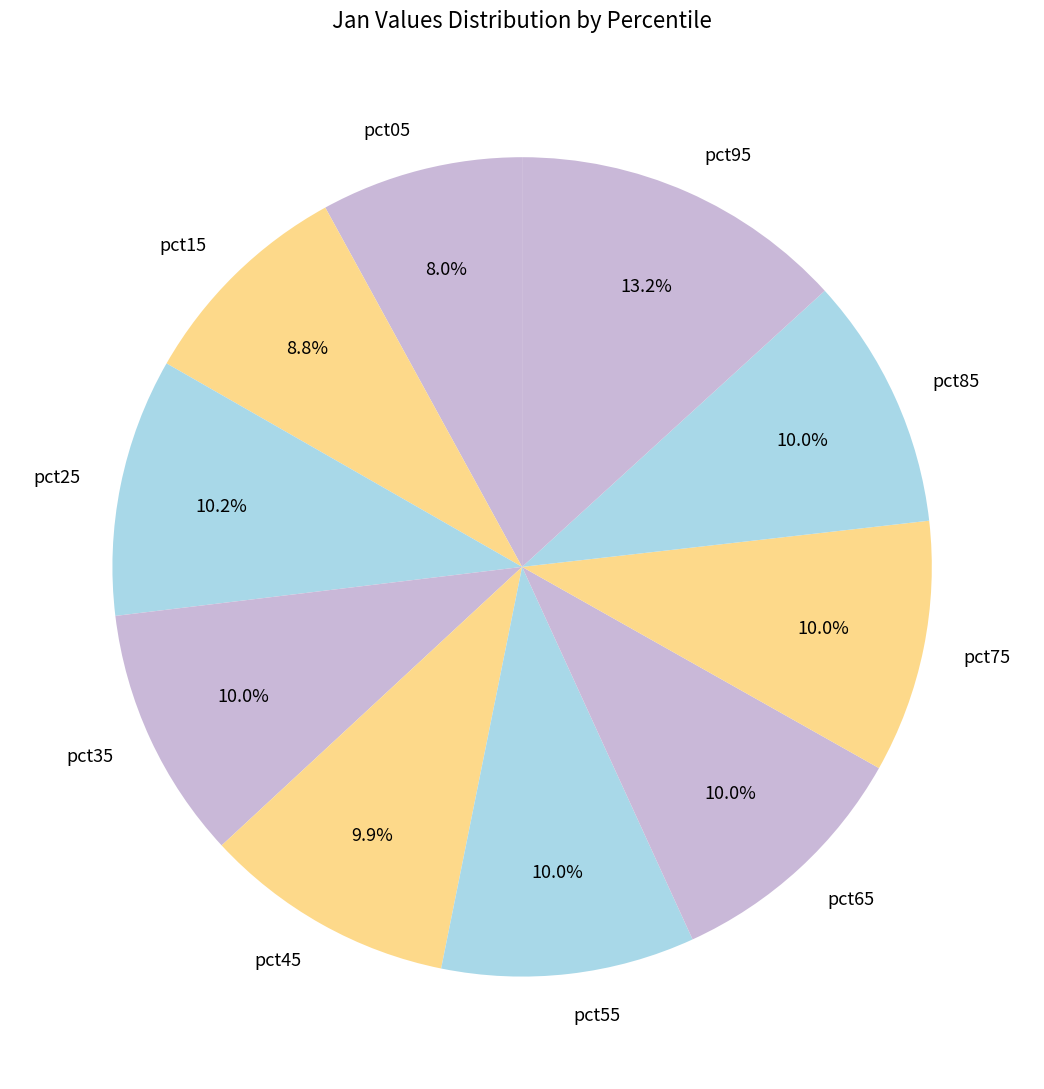

Combined, do pct55 and pct15 account for over 50%?

No